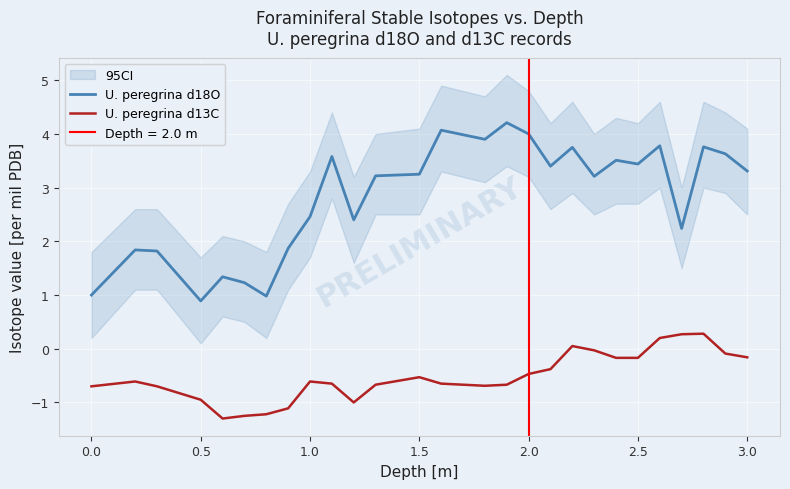

What is the minimum value for U. peregrina d18O?

0.9